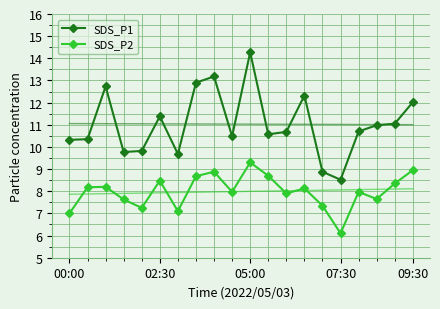

True or false: SDS_P1 and SDS_P2 cross at least once.

False